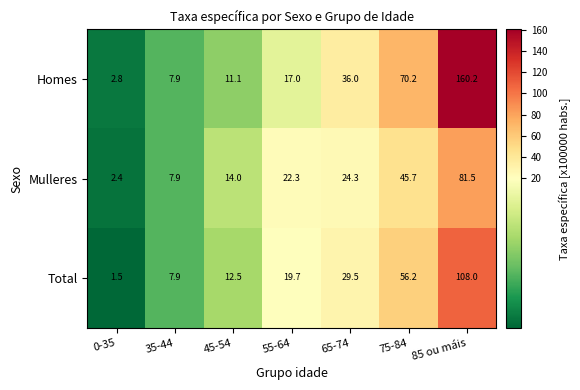

Which series has the largest range (max minus min)?

Homes